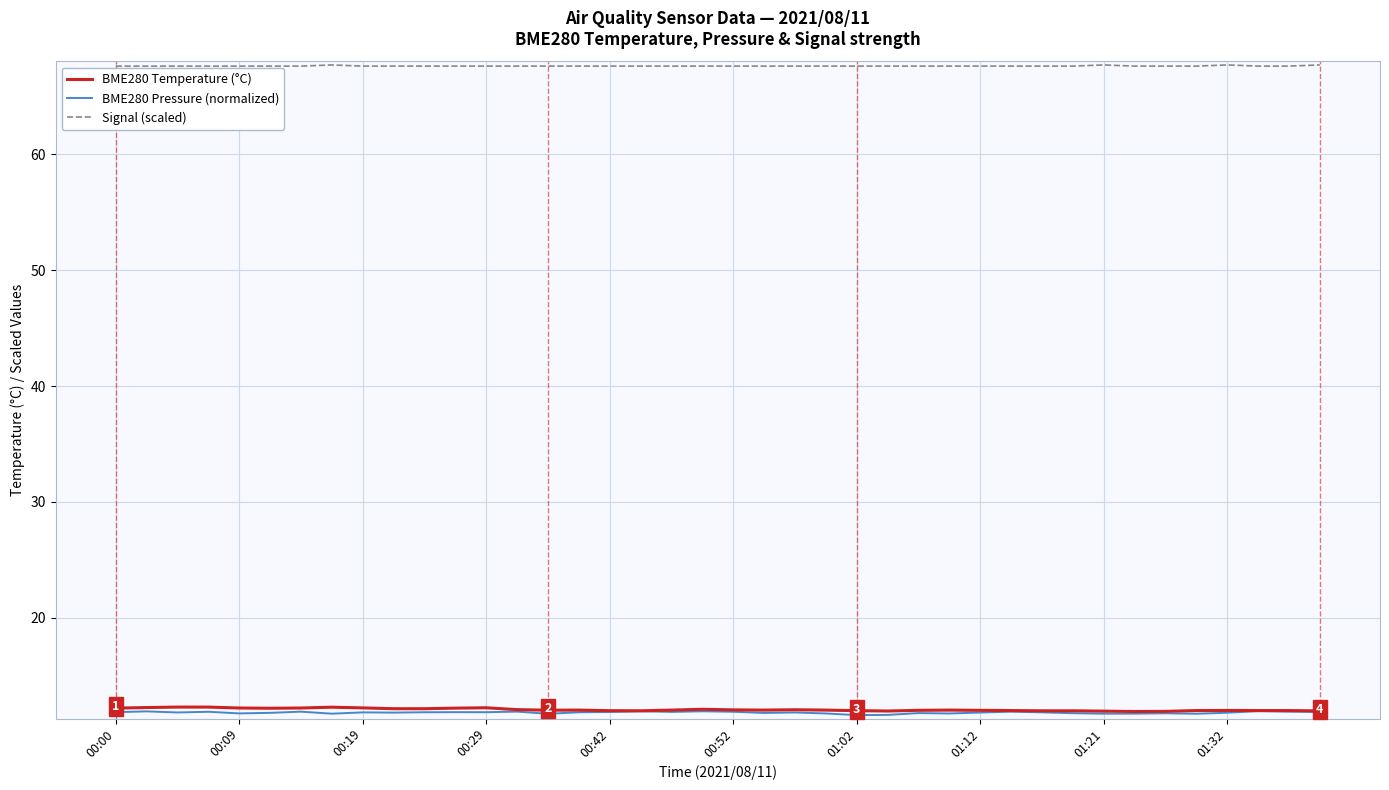

True or false: Signal (scaled) and BME280 Temperature (°C) intersect in this chart.

False